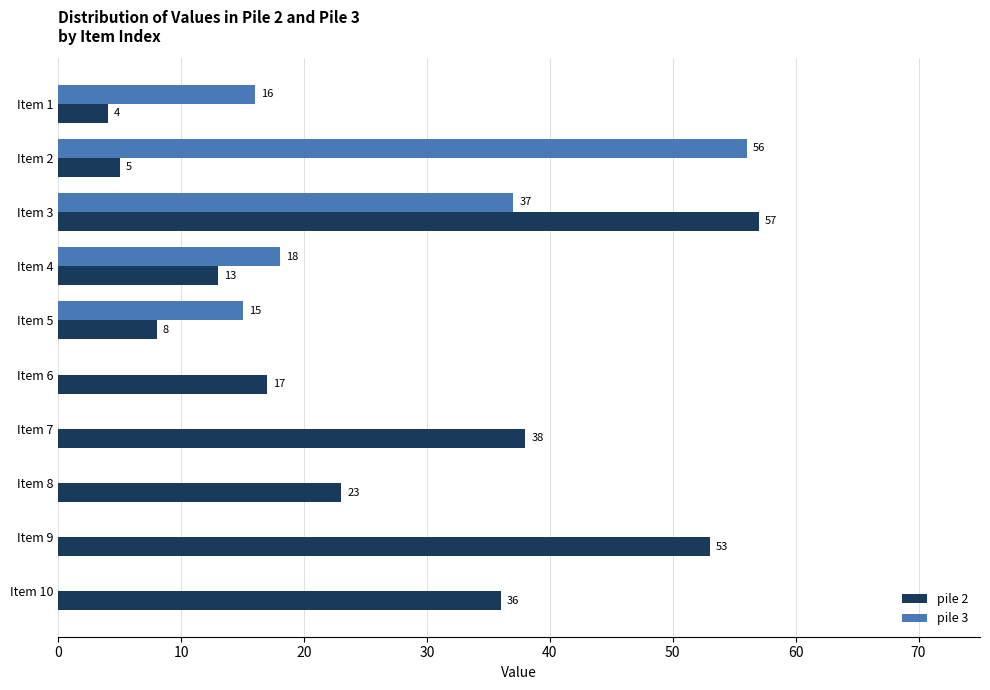

Which series changed the most between Item 4 and Item 6?

pile 3